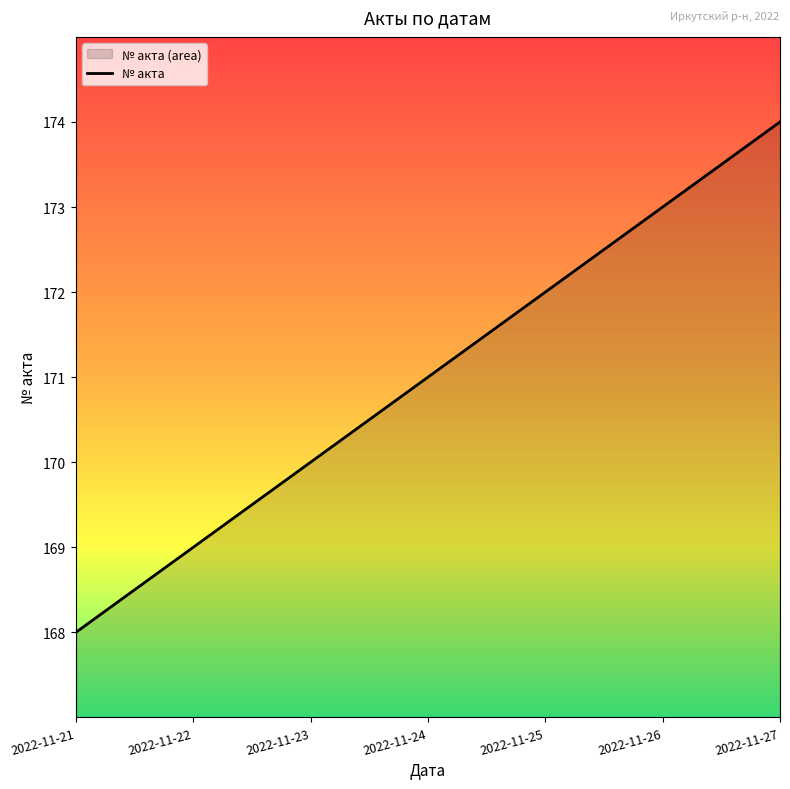

What is the value of the 4th point from the left?

171